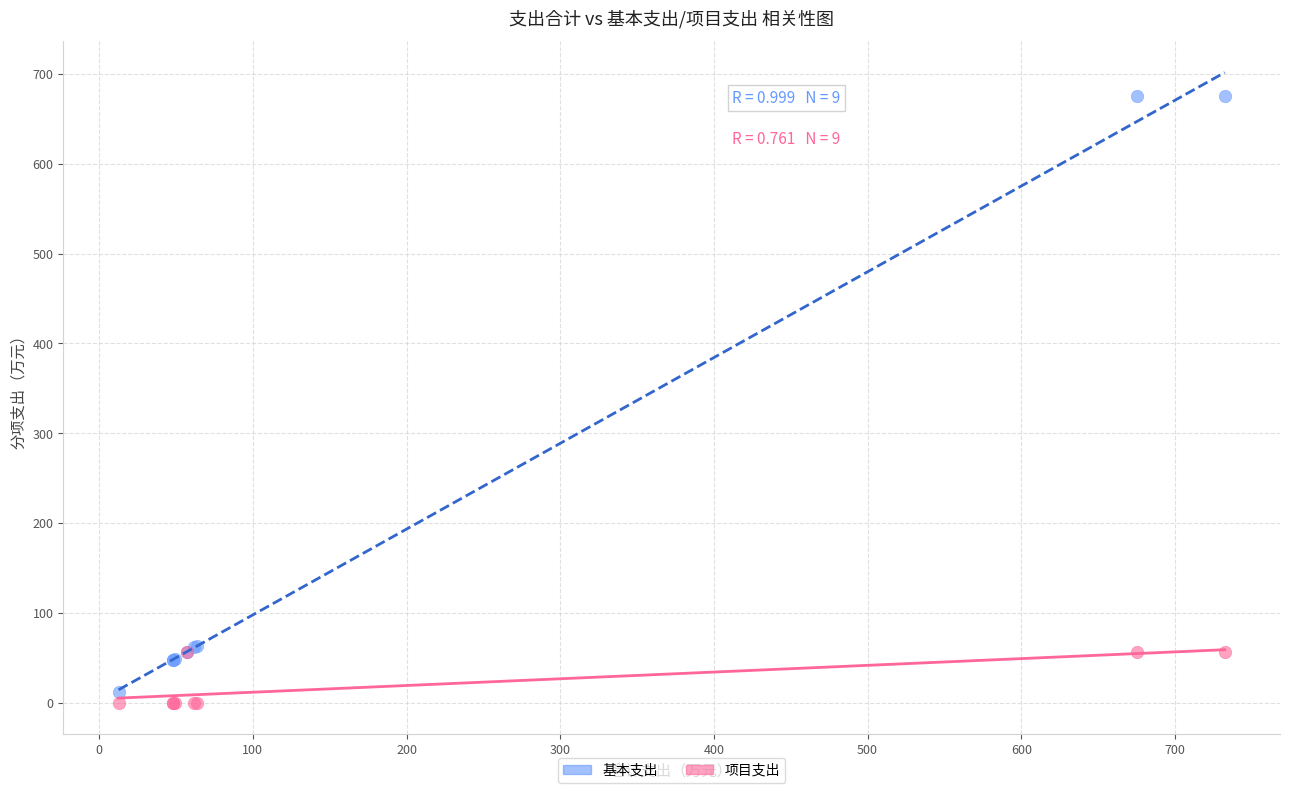

Which series has the widest spread of Y values?

基本支出